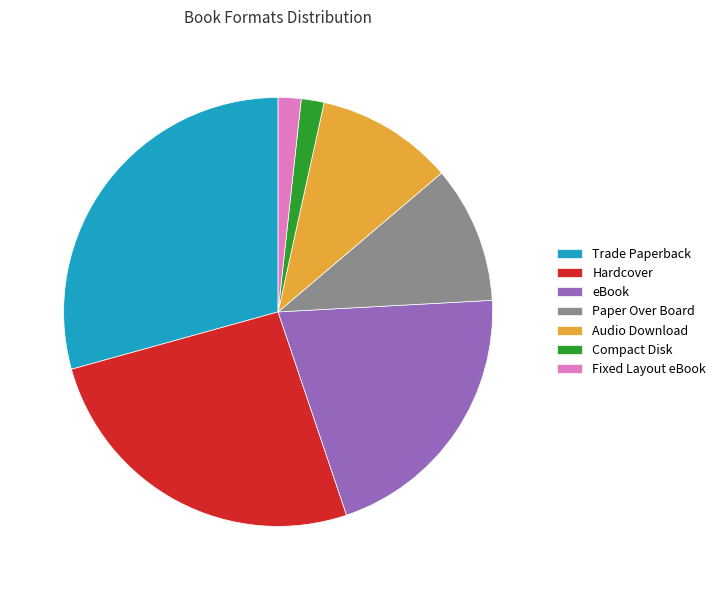

What is the largest slice in the pie chart?

Trade Paperback